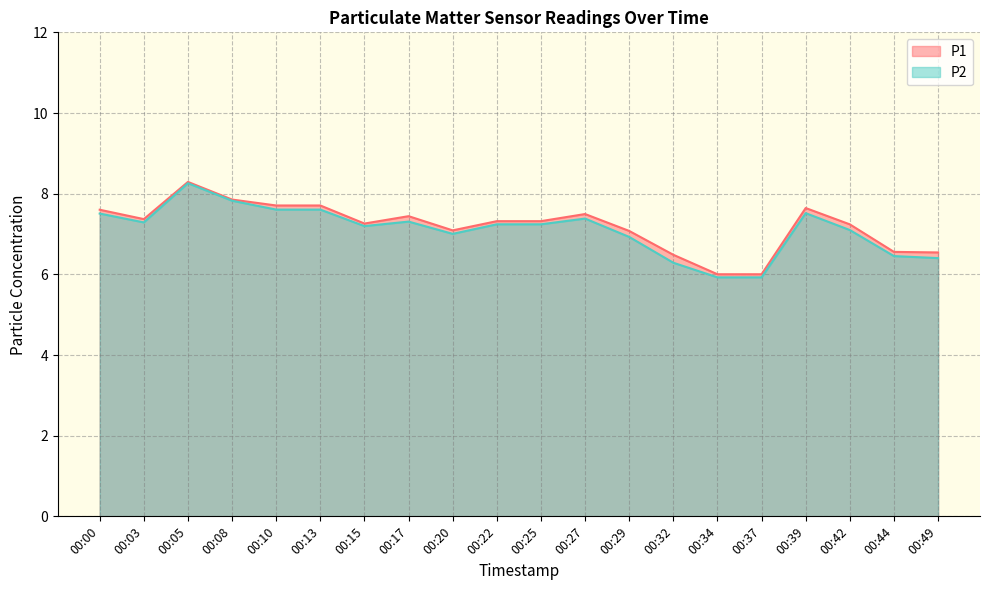

List the labels in order of P2 value, smallest first.

00:34, 00:37, 00:32, 00:49, 00:44, 00:29, 00:20, 00:42, 00:15, 00:22, 00:25, 00:03, 00:17, 00:27, 00:00, 00:39, 00:10, 00:13, 00:08, 00:05